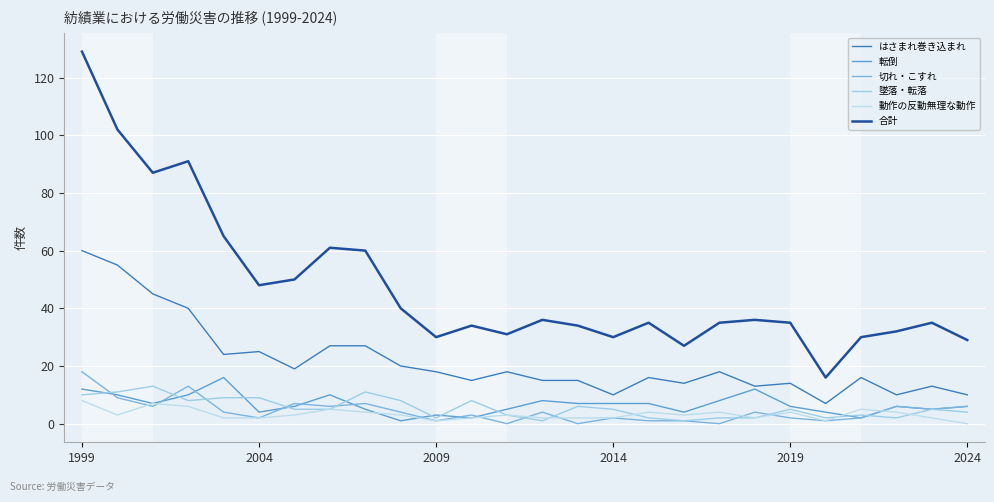

In 動作の反動無理な動作, how many points are higher than both neighbors (excluding endpoints)?

7